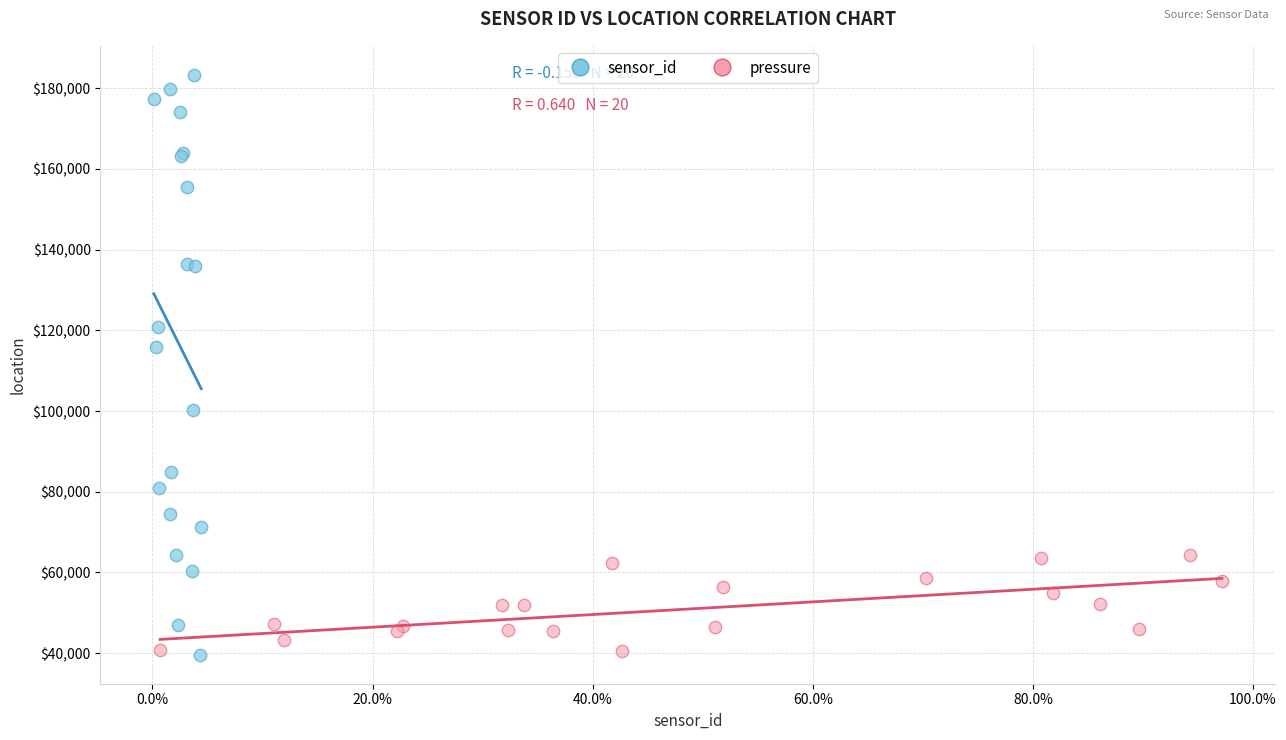

Which series reaches the maximum Y coordinate?

sensor_id